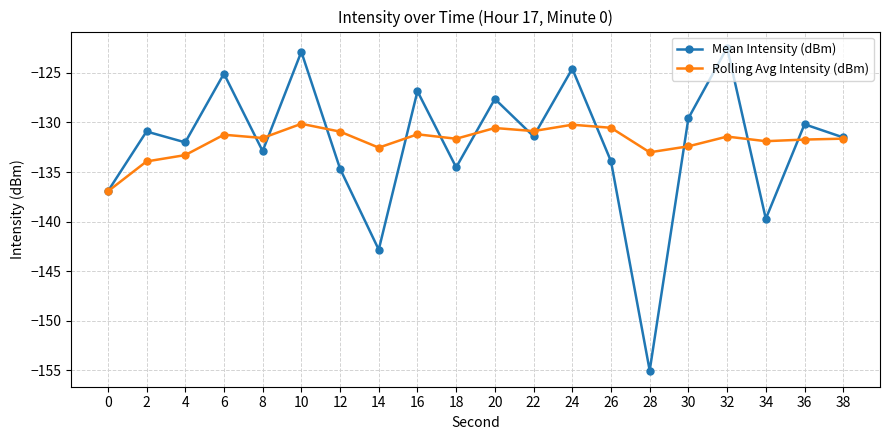

List the series in order of their peak value, highest first.

Mean Intensity (dBm), Rolling Avg Intensity (dBm)